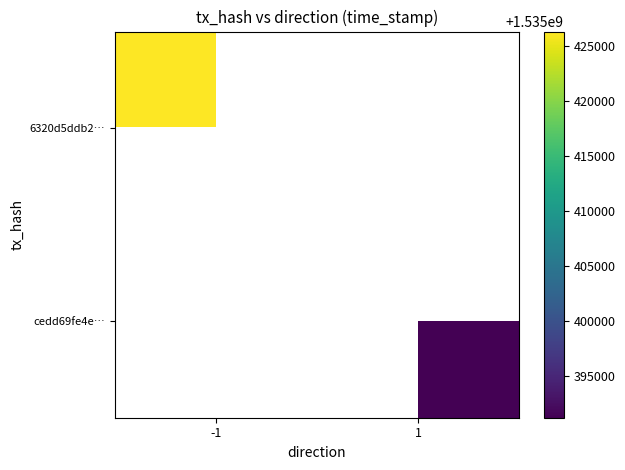

List the series in order of their peak value, lowest first.

6320d5ddb2…, cedd69fe4e…